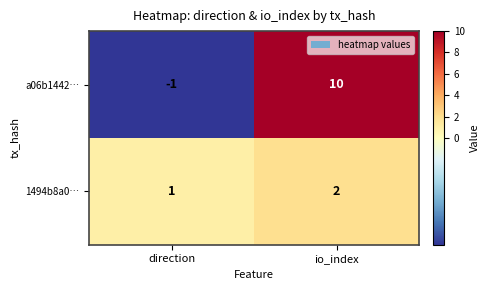

Which series has the largest range (max minus min)?

a06b1442…